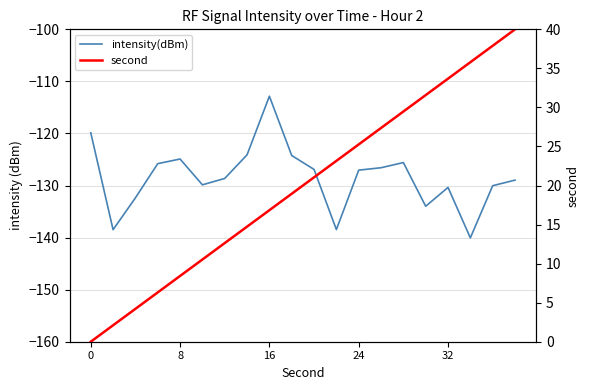

How many lines are shown in the chart?

2